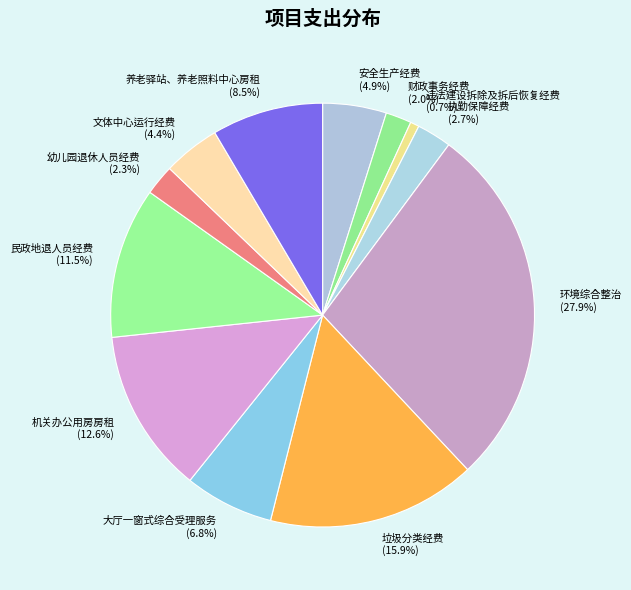

Is 安全生产经费 the majority of the pie?

No